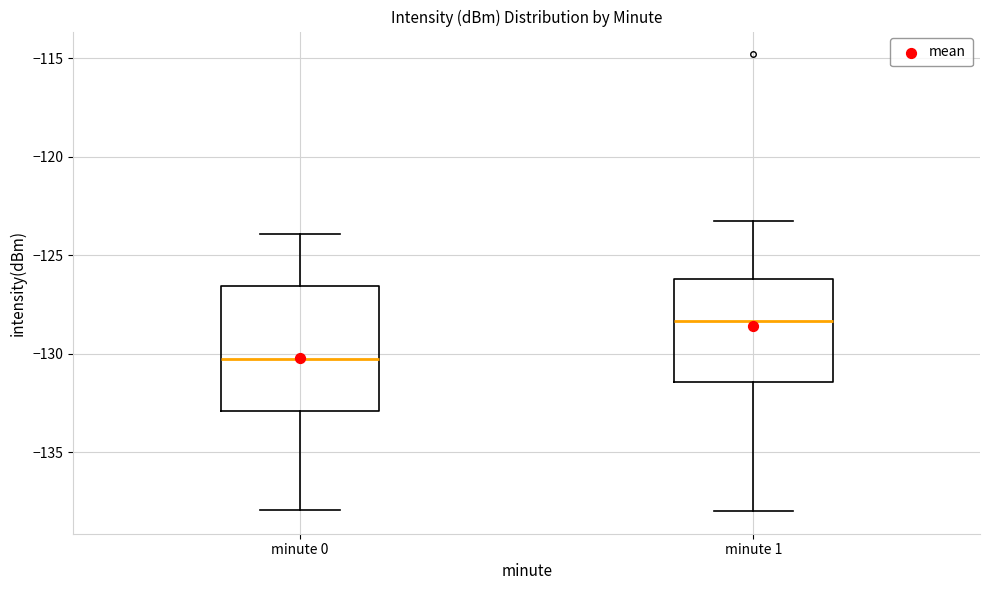

Which box is the tallest, from its lower edge to its upper edge?

minute 0